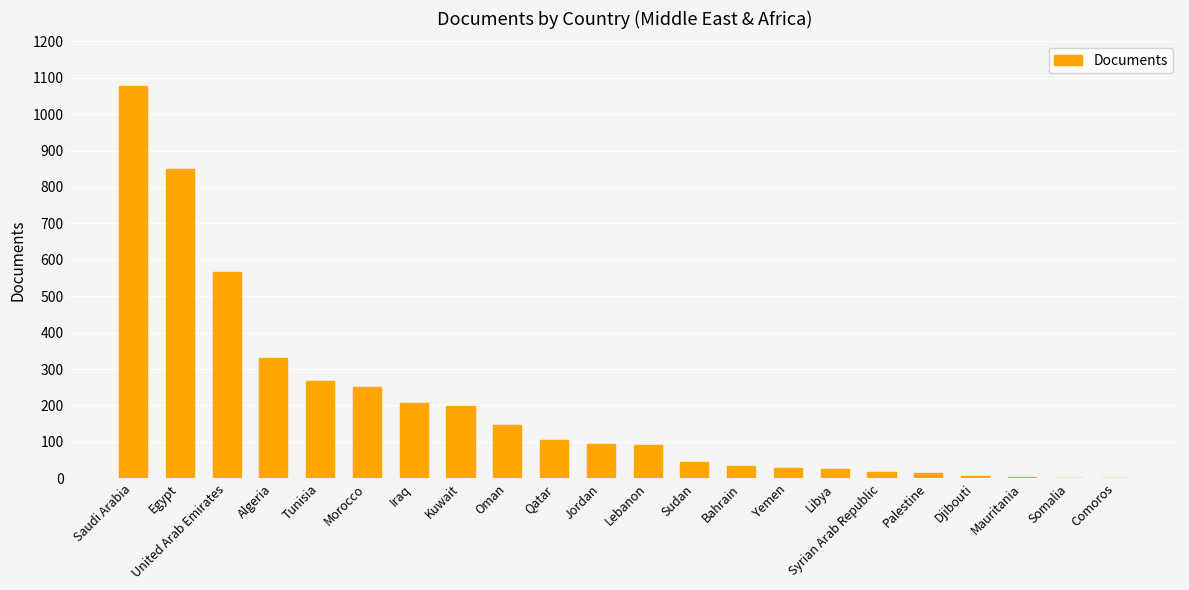

What is the maximum value shown in the chart?

1078